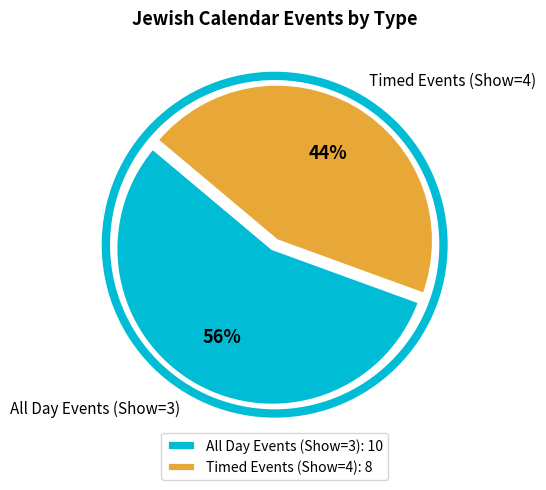

Do Timed Events (Show=4) and All Day Events (Show=3) together represent more than half of the pie?

Yes